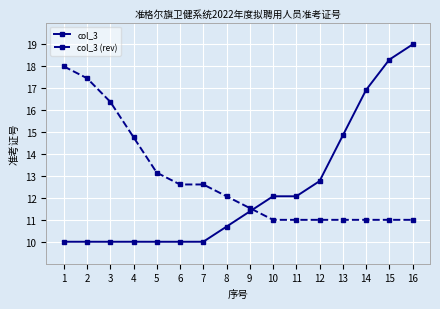

At 16, list the series in order from largest to smallest.

col_3, col_3 (rev)